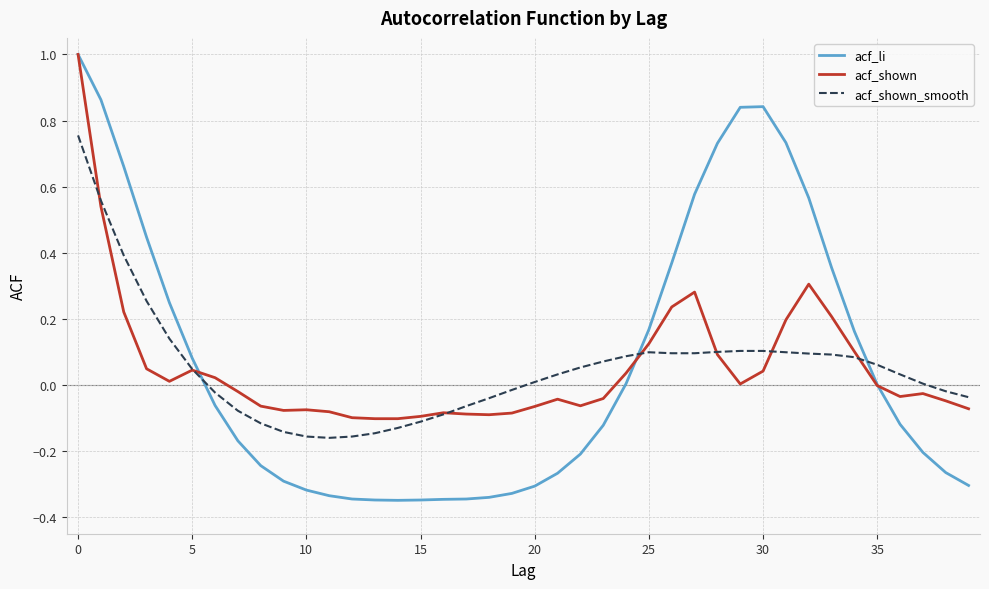

What is the sum of all acf_li values?

2.7